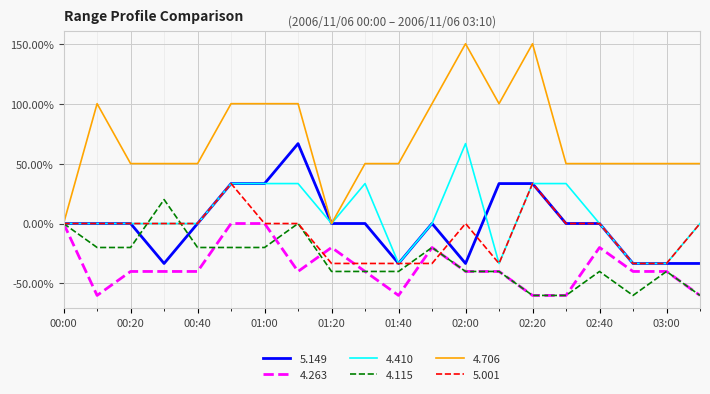

What is the minimum value shown in the chart?

-60.0